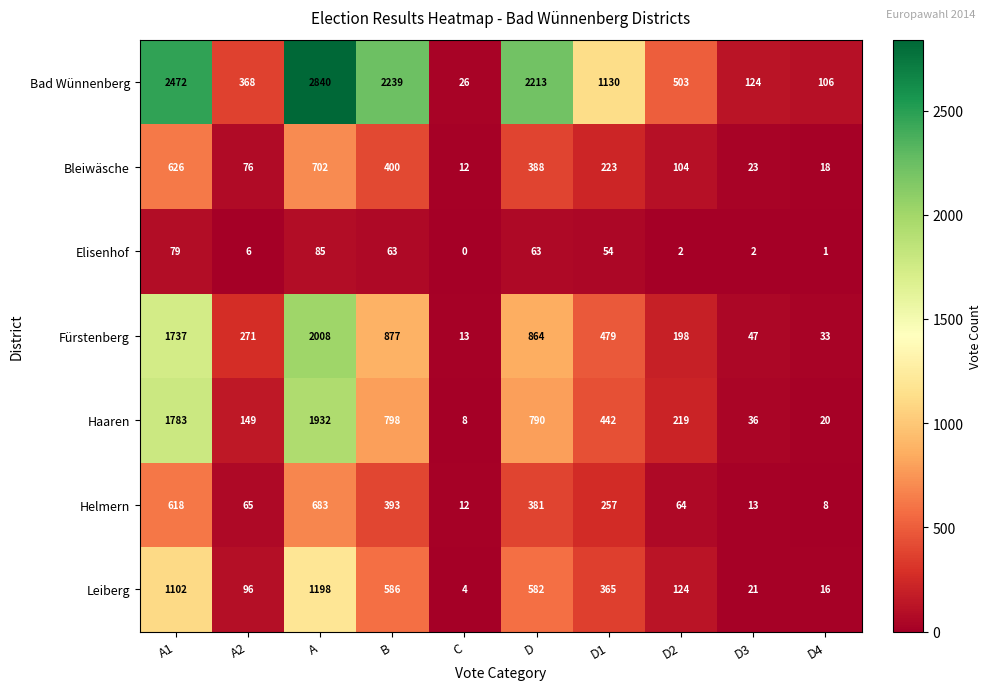

At which label is Bleiwäsche closest to 357?

D